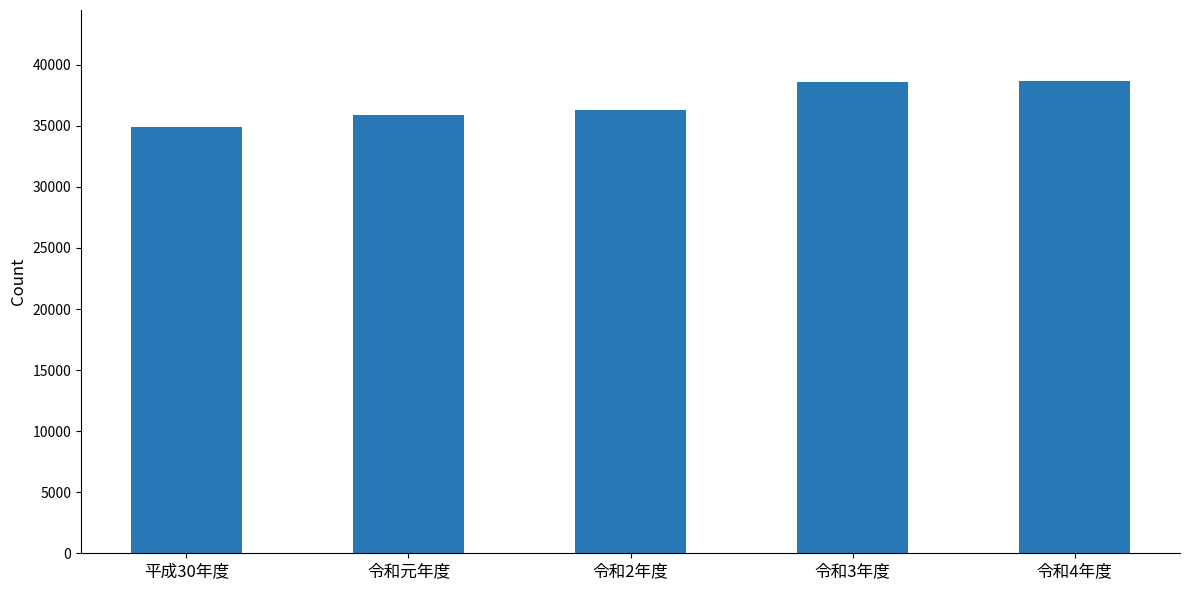

What is the change in value from 平成30年度 to 令和4年度?

+3804